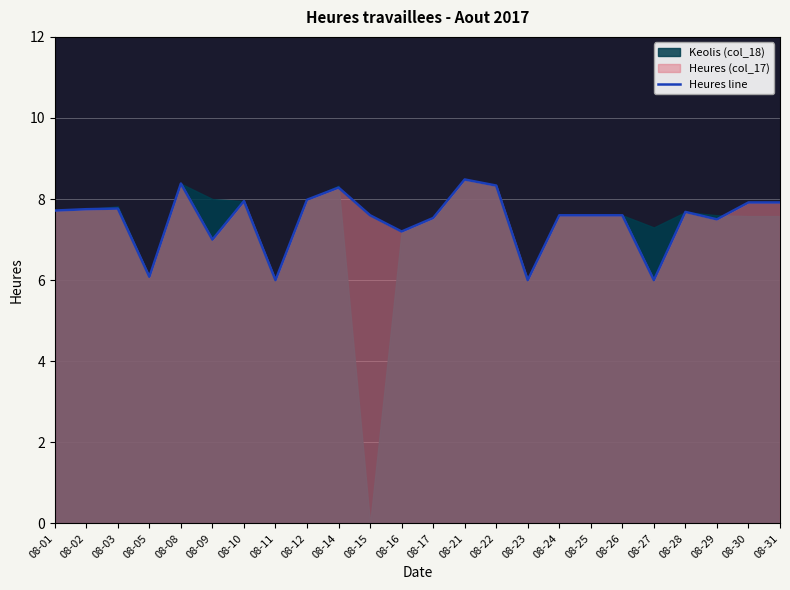

The value at 08-12 is 14.1. True or false?

False